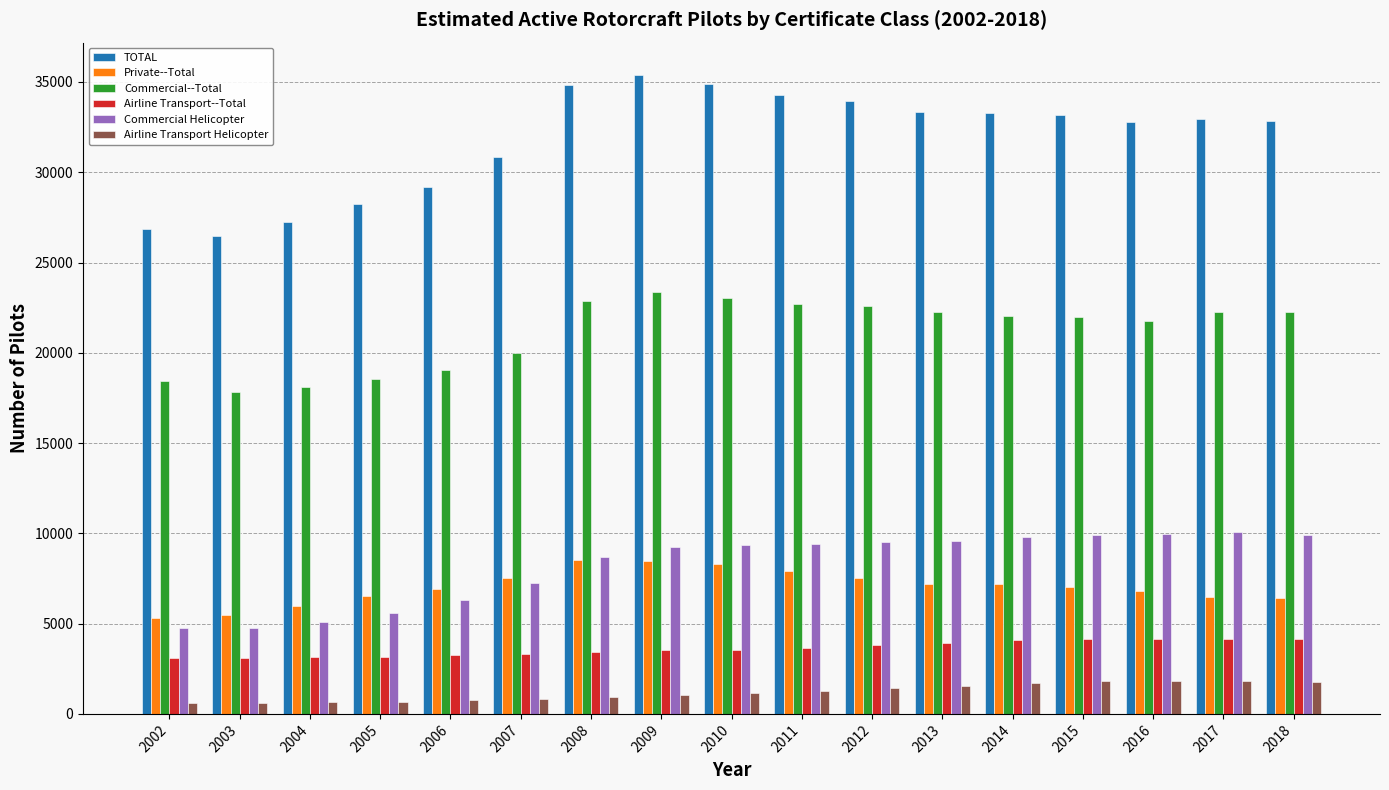

What is the smallest value displayed?

615